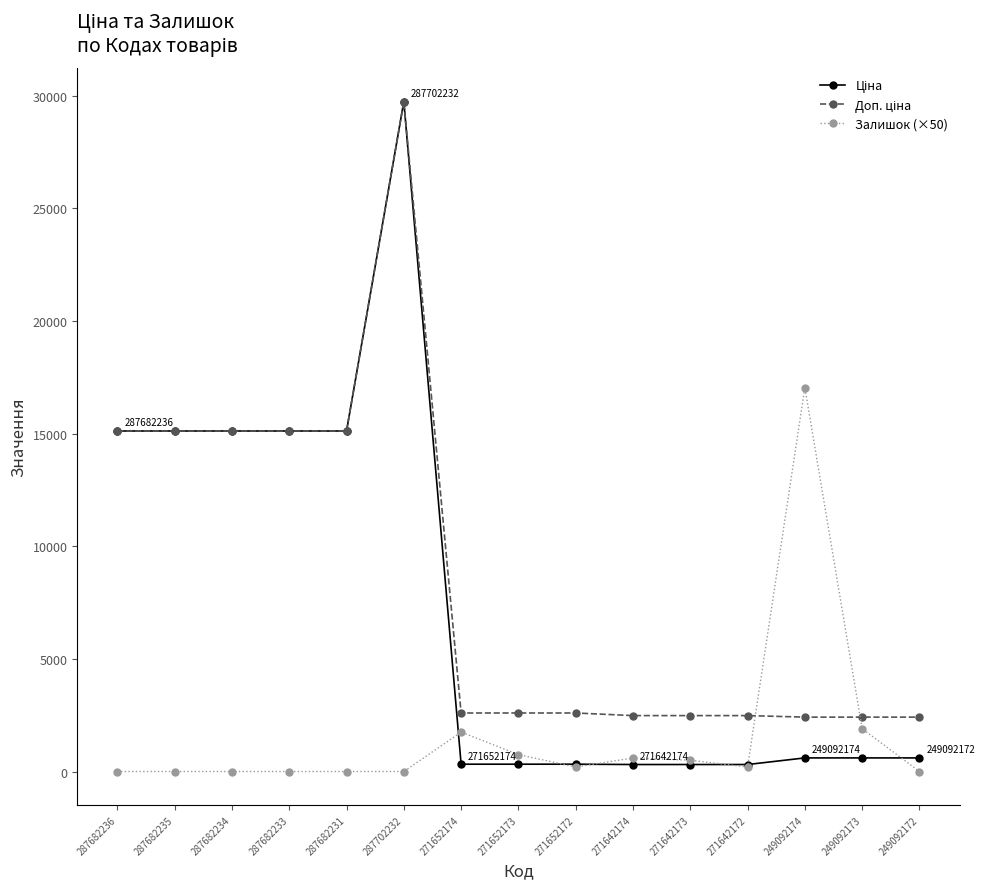

What is the spread (max minus min) of values at 287682235?

15120.0